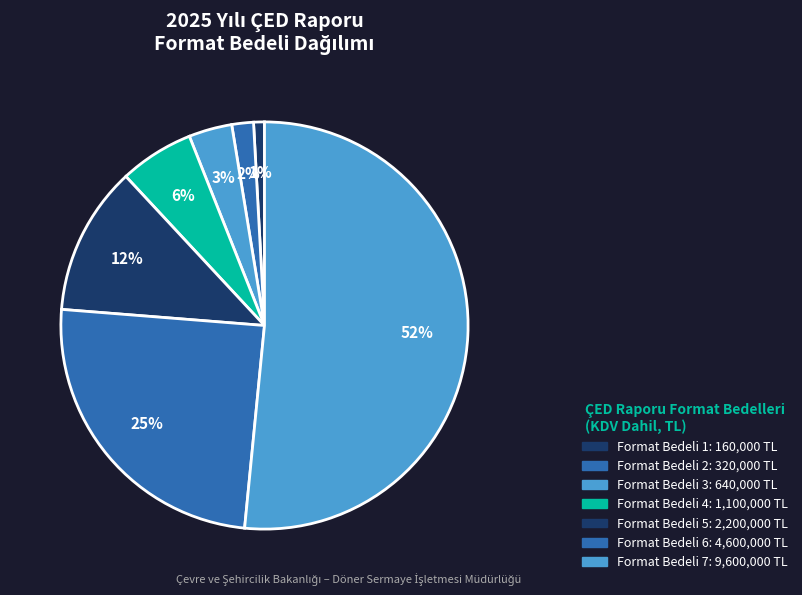

To the nearest percent, what percentage of the pie is Format Bedeli 3?

3%